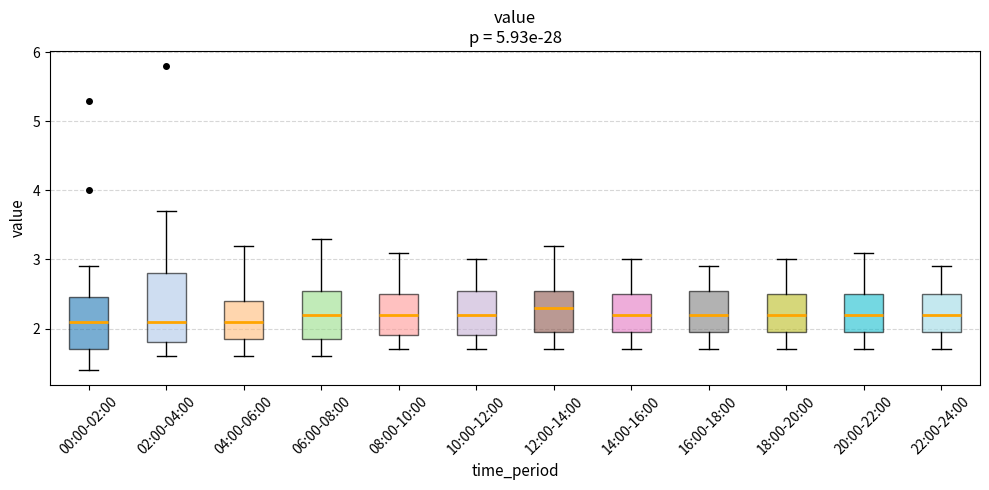

Reading left to right, read every box against the y-axis: the position of its median line, the range the box covers, and the ends of its whiskers. The values are not printed on the chart, so give them approximately, as read against the axis.

00:00-02:00: median 2.1, box 1.7 to 2.5, whiskers 1.4 to 2.9
02:00-04:00: median 2.1, box 1.8 to 2.8, whiskers 1.6 to 3.7
04:00-06:00: median 2.1, box 1.9 to 2.4, whiskers 1.6 to 3.2
06:00-08:00: median 2.2, box 1.9 to 2.6, whiskers 1.6 to 3.3
08:00-10:00: median 2.2, box 1.9 to 2.5, whiskers 1.7 to 3.1
10:00-12:00: median 2.2, box 1.9 to 2.6, whiskers 1.7 to 3.0
12:00-14:00: median 2.3, box 2.0 to 2.6, whiskers 1.7 to 3.2
14:00-16:00: median 2.2, box 2.0 to 2.5, whiskers 1.7 to 3.0
16:00-18:00: median 2.2, box 2.0 to 2.6, whiskers 1.7 to 2.9
18:00-20:00: median 2.2, box 2.0 to 2.5, whiskers 1.7 to 3.0
20:00-22:00: median 2.2, box 2.0 to 2.5, whiskers 1.7 to 3.1
22:00-24:00: median 2.2, box 2.0 to 2.5, whiskers 1.7 to 2.9